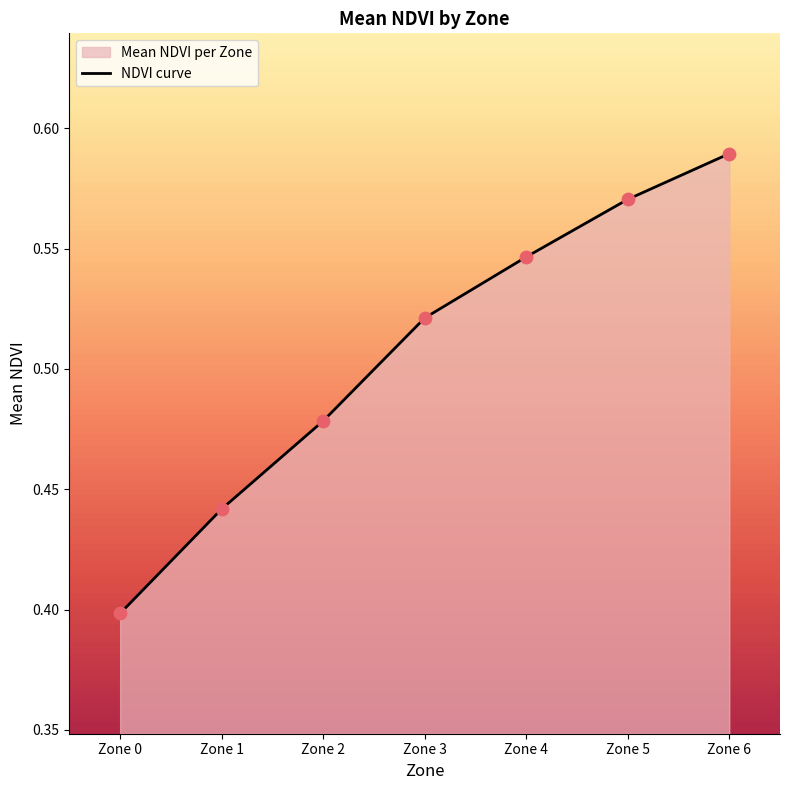

What is the total value across all series at Zone 0?

0.8